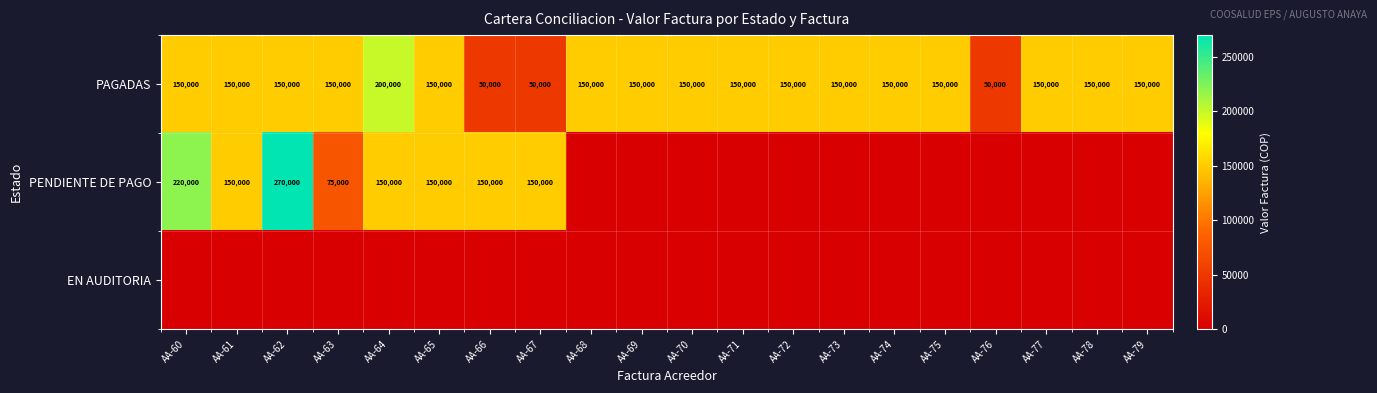

What is the difference between the highest and lowest values at AA-66?

150000